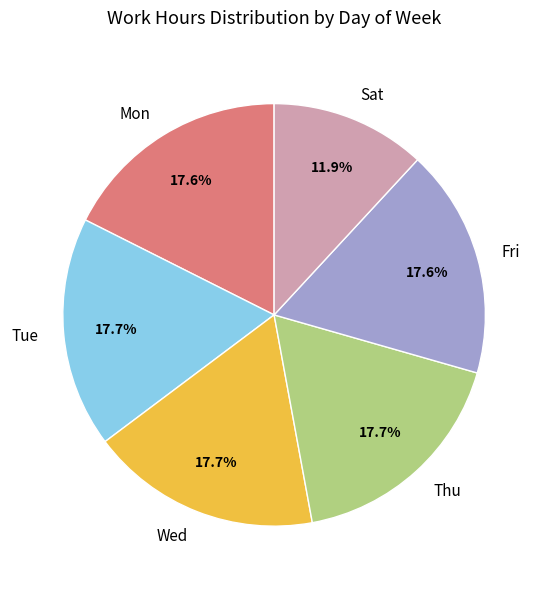

Is it true that Wed is 18% of the pie?

True